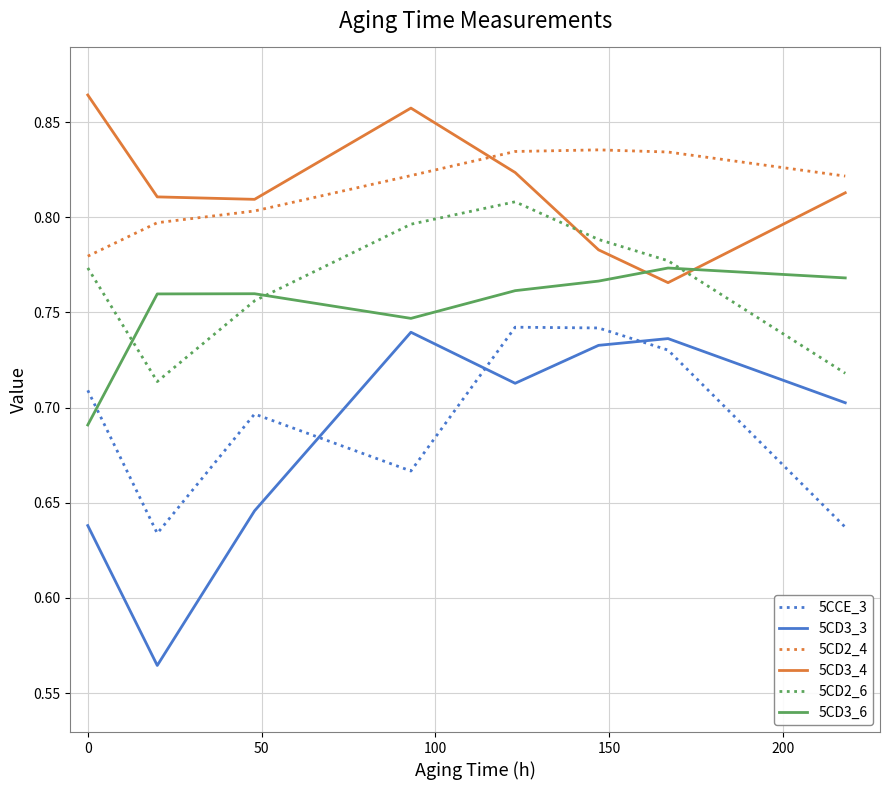

Which series ends up on top after the final intersection of 5CD3_4 and 5CD2_4?

5CD2_4